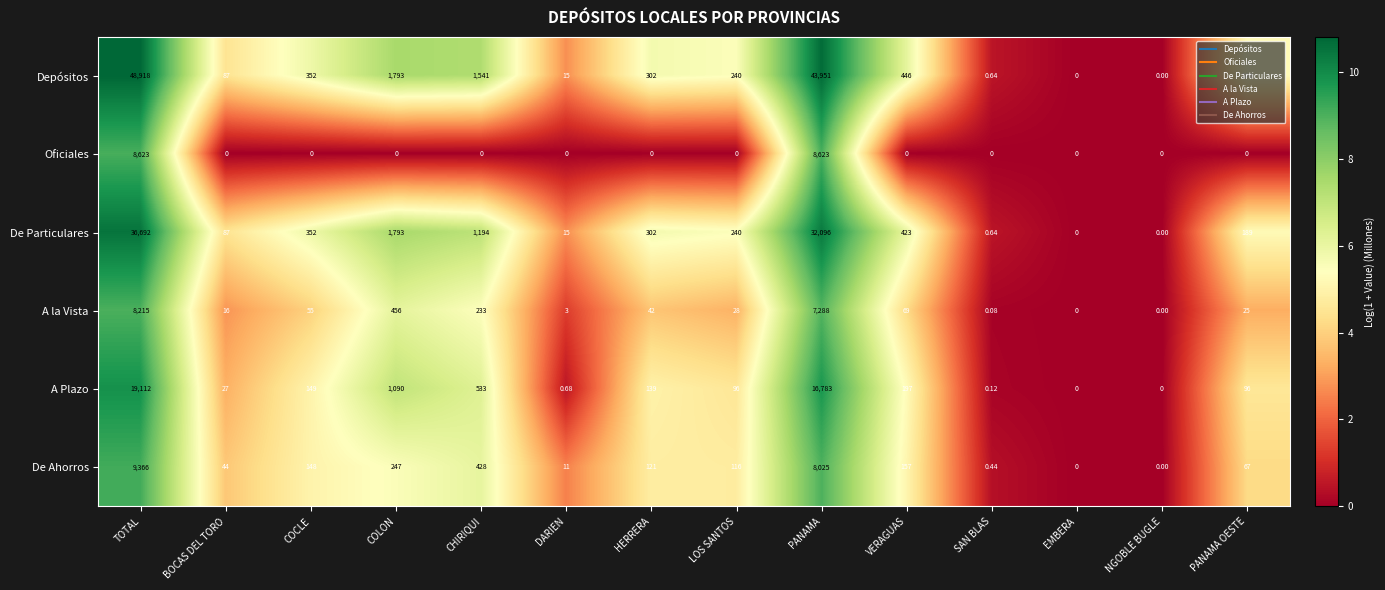

At which category is the sum across all series the highest?

TOTAL